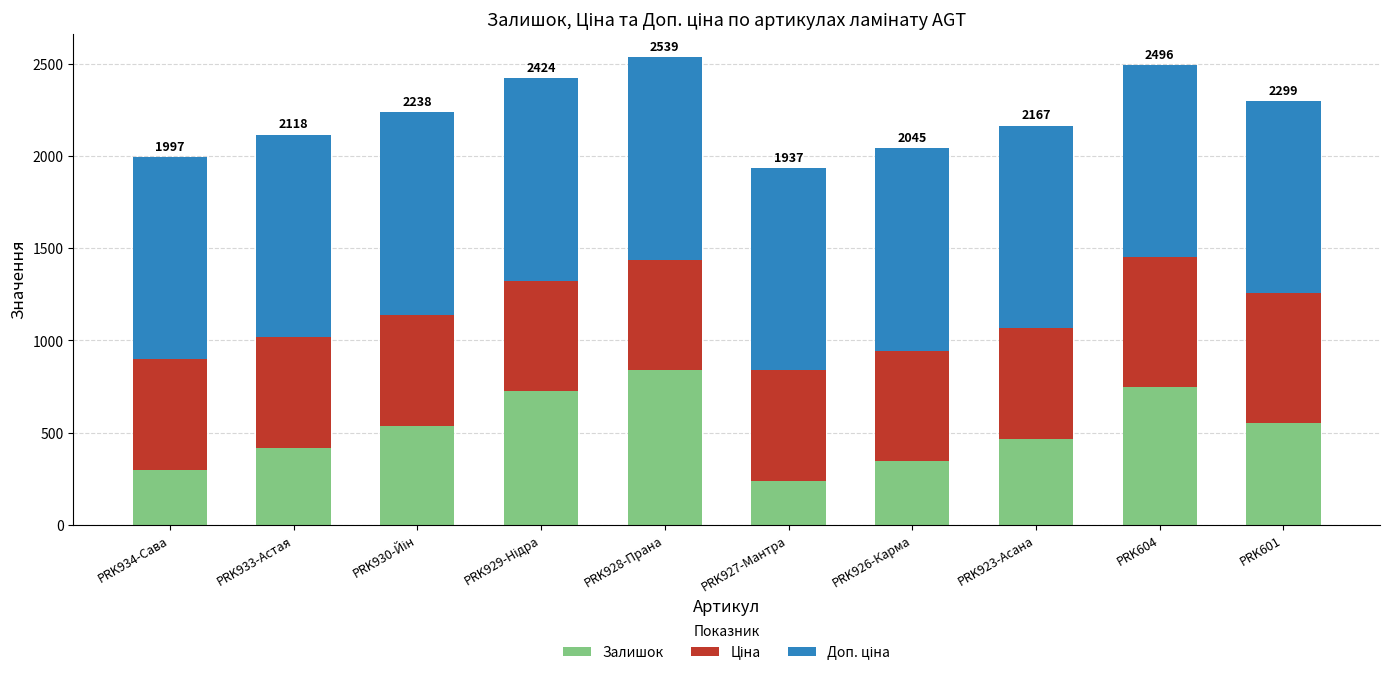

What is the highest value of the Залишок series?

839.0